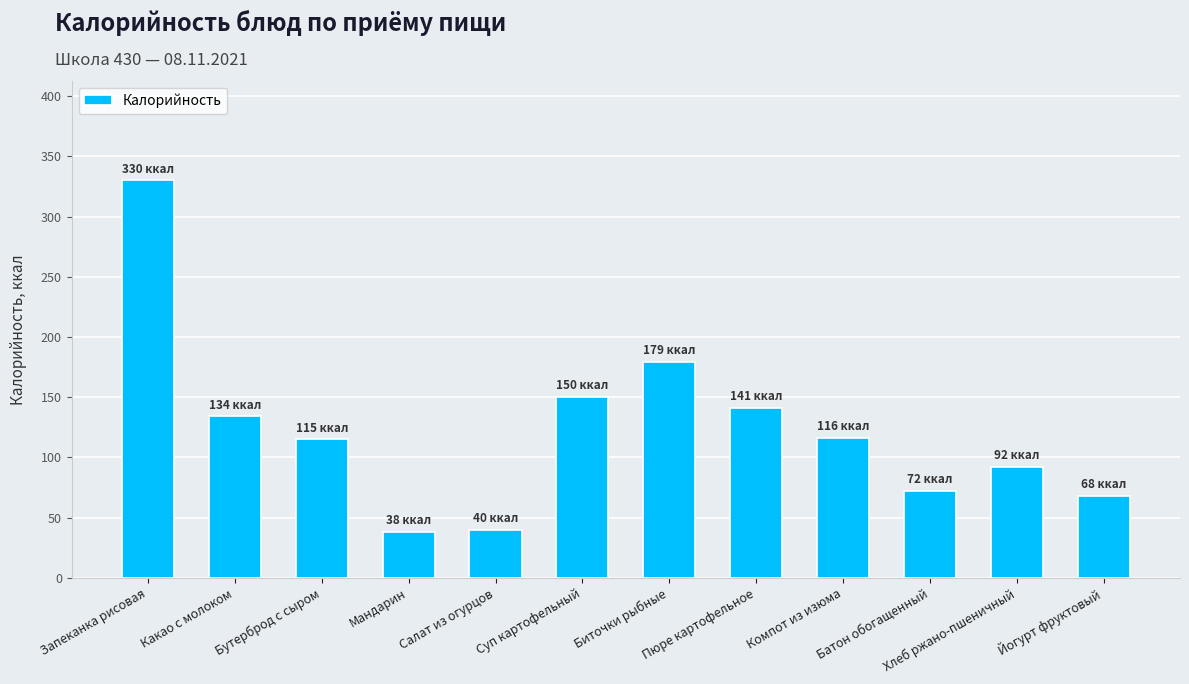

What is the label of the 2nd bar from the left?

Какао с молоком